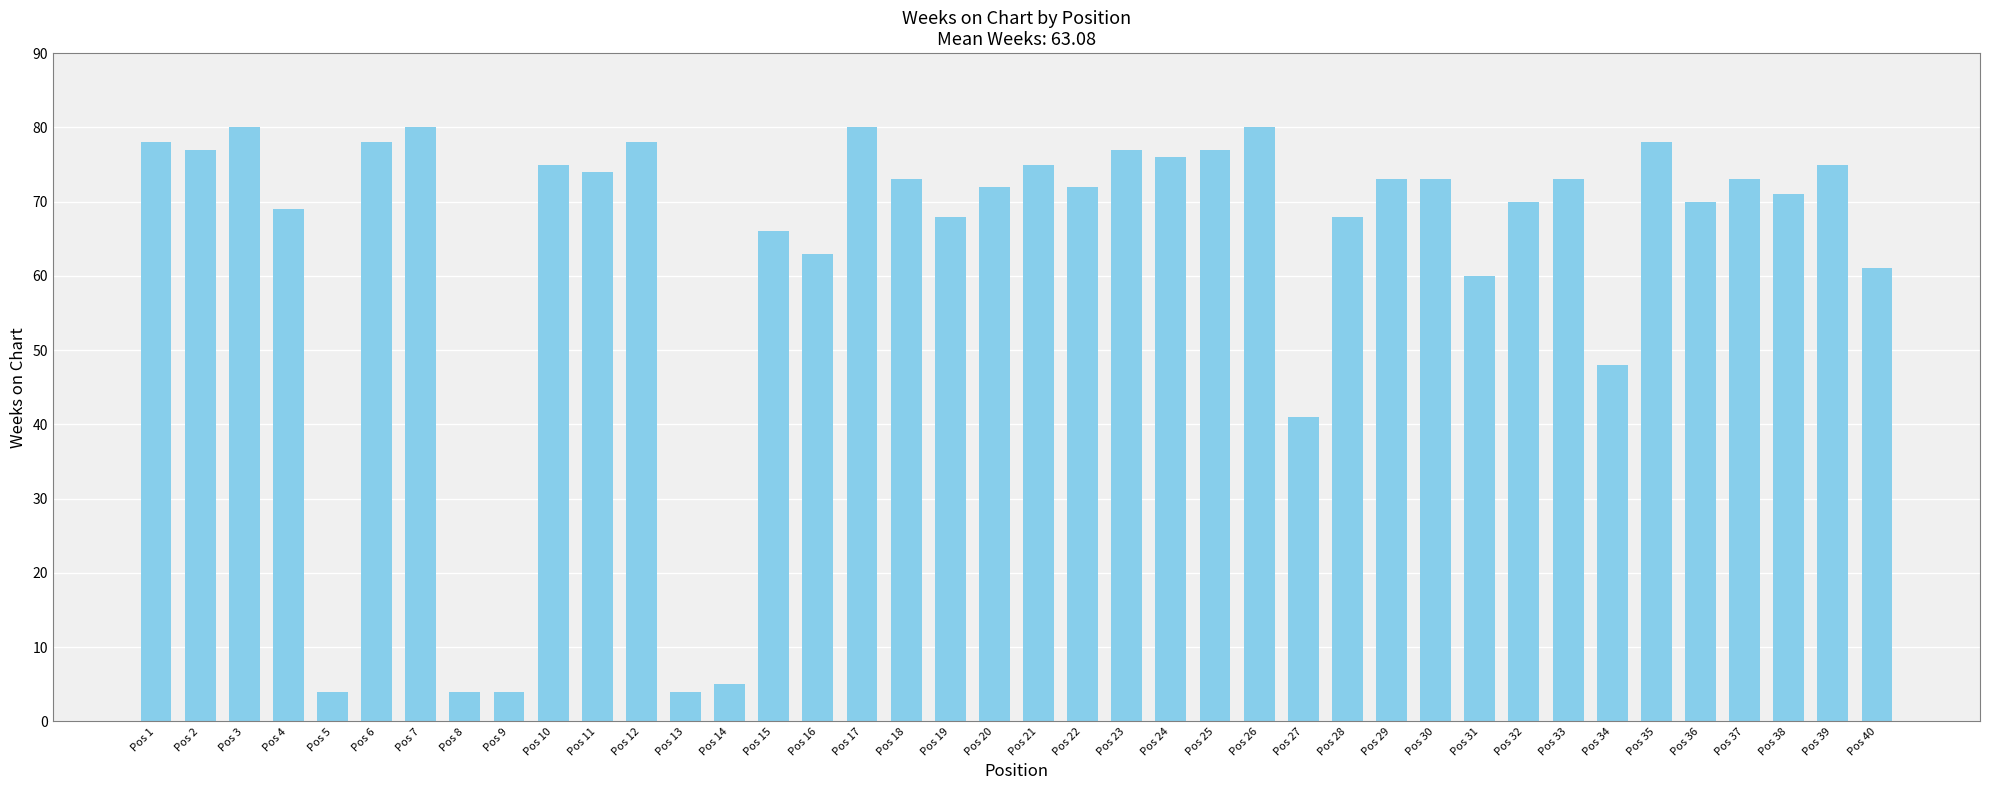

Reading left to right, extract all data points from this chart.

Pos 1=78	Pos 2=77	Pos 3=80	Pos 4=69	Pos 5=4	Pos 6=78	Pos 7=80	Pos 8=4	Pos 9=4	Pos 10=75	Pos 11=74	Pos 12=78	Pos 13=4	Pos 14=5	Pos 15=66	Pos 16=63	Pos 17=80	Pos 18=73	Pos 19=68	Pos 20=72	Pos 21=75	Pos 22=72	Pos 23=77	Pos 24=76	Pos 25=77	Pos 26=80	Pos 27=41	Pos 28=68	Pos 29=73	Pos 30=73	Pos 31=60	Pos 32=70	Pos 33=73	Pos 34=48	Pos 35=78	Pos 36=70	Pos 37=73	Pos 38=71	Pos 39=75	Pos 40=61